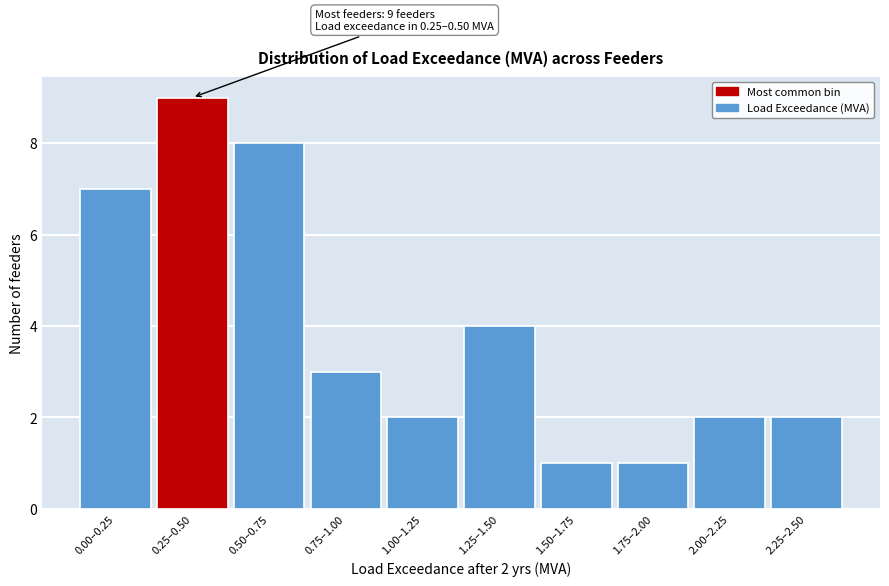

Reading left to right, what are all the values shown in this chart?

0.00–0.25=7	0.25–0.50=9	0.50–0.75=8	0.75–1.00=3	1.00–1.25=2	1.25–1.50=4	1.50–1.75=1	1.75–2.00=1	2.00–2.25=2	2.25–2.50=2